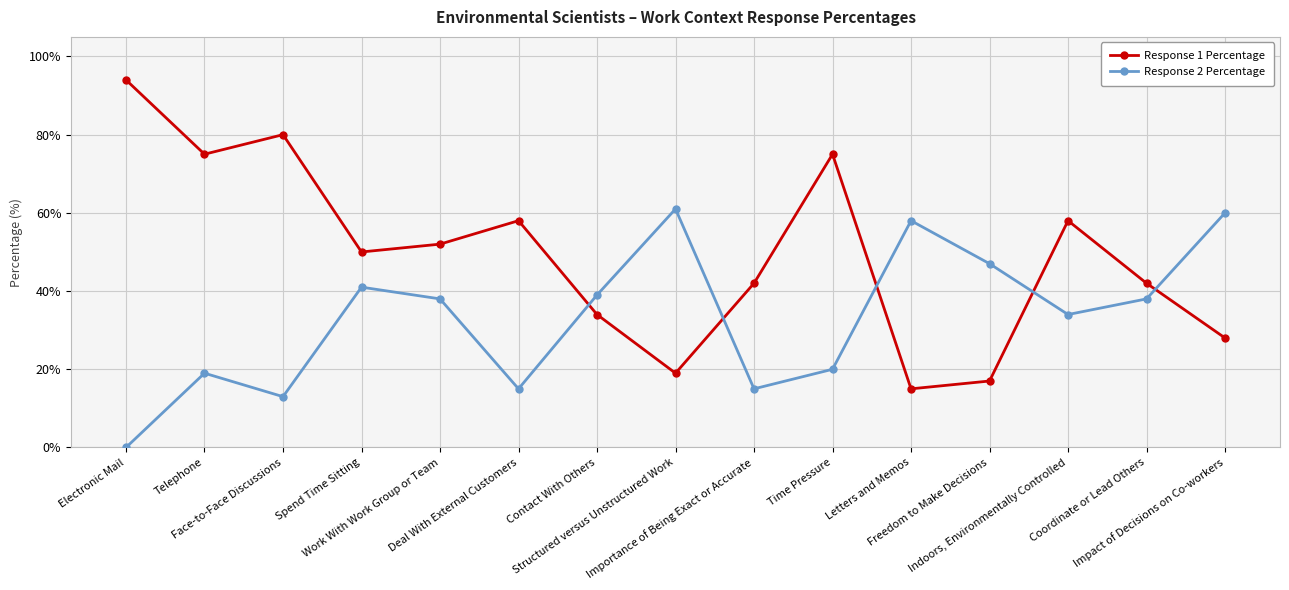

The Response 1 Percentage series shows 58 at Electronic Mail. True or false?

False